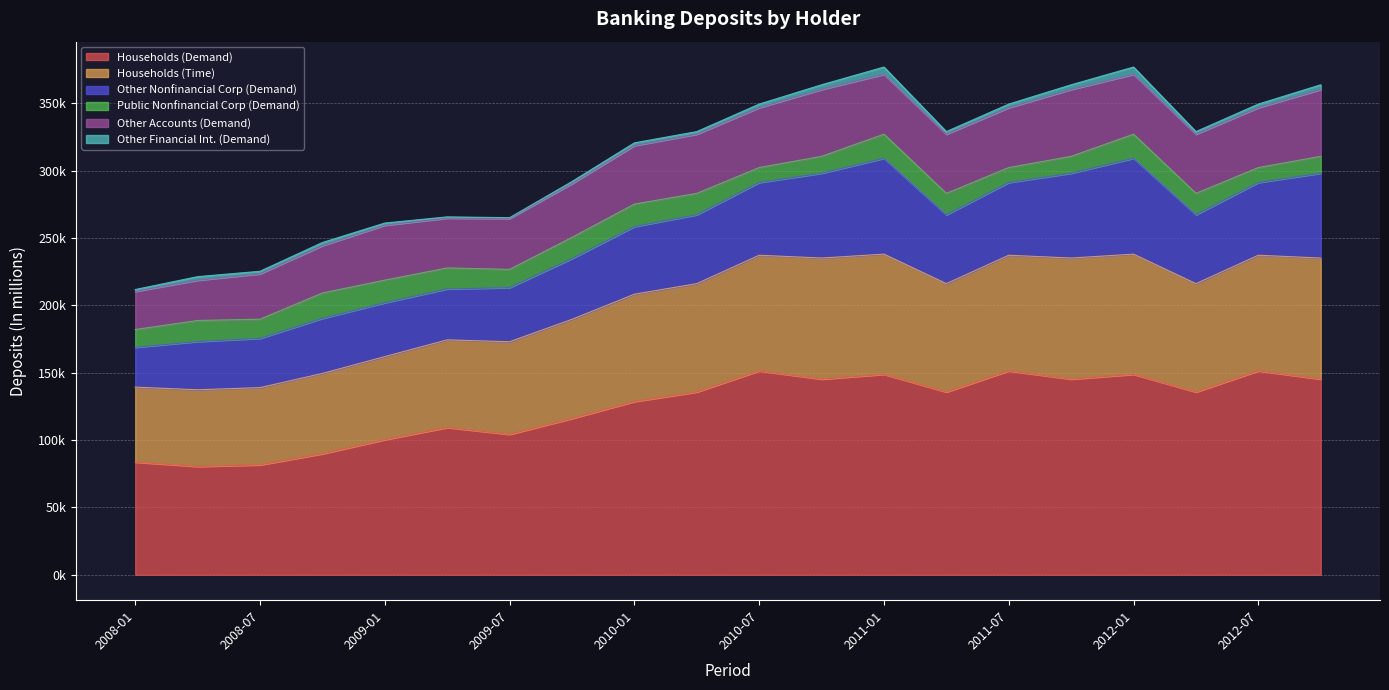

What value does the Other Financial Int. (Demand) series have at 2010-04?

1963.5